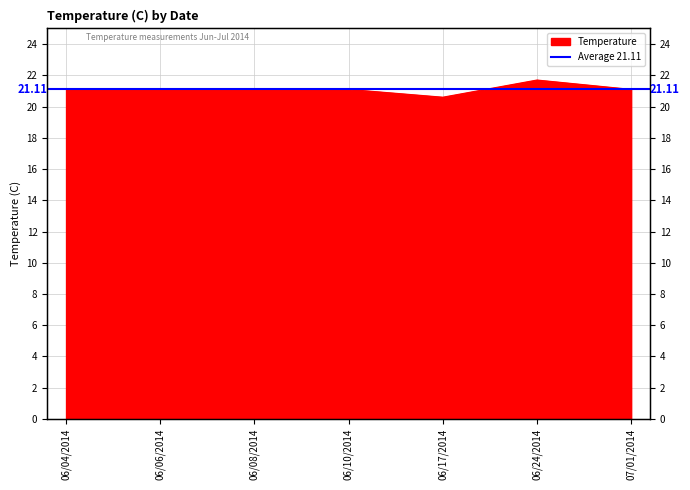

At which category does the data reach its first local valley?

06/17/2014